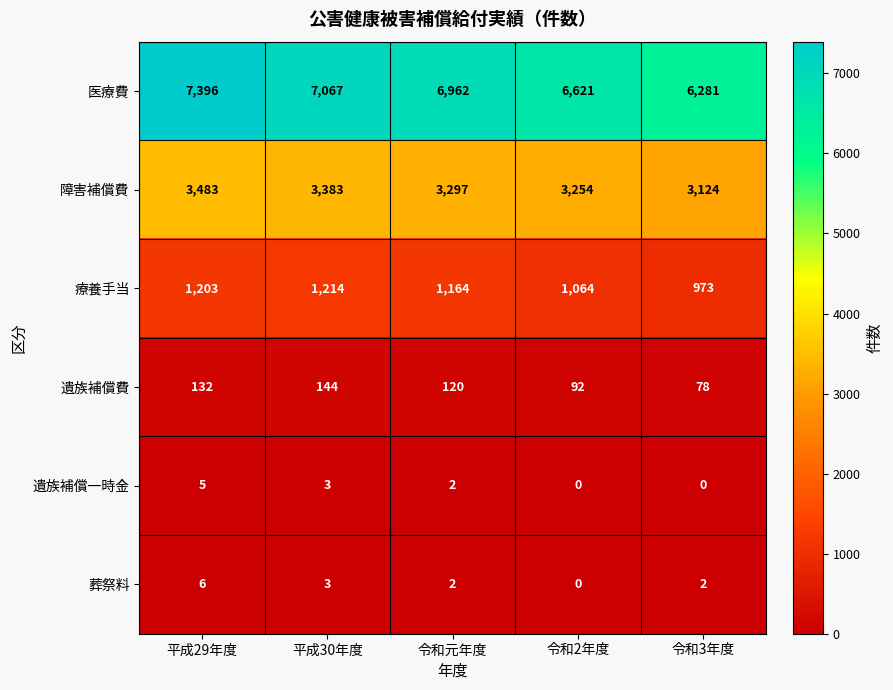

Between 令和元年度 and 令和3年度, which series saw the biggest shift?

医療費